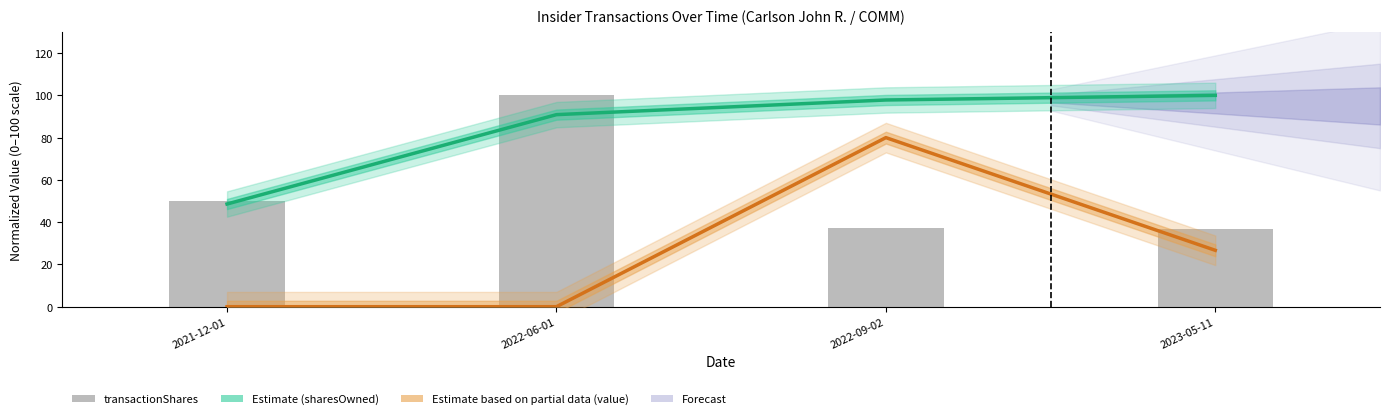

How many values in the sharesOwnedFollowingTransaction series exceed 97?

2